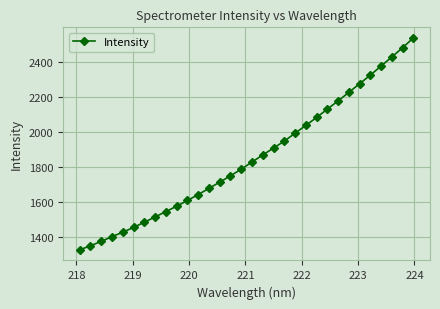

What is the minimum value shown in the chart?

1324.3